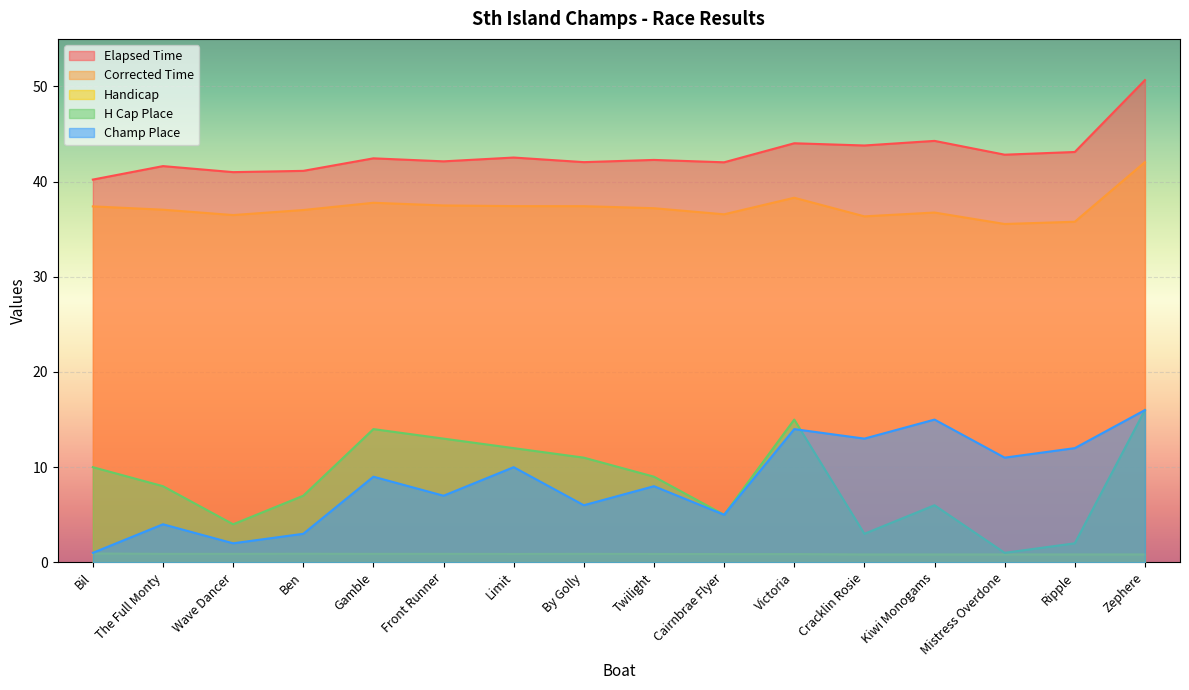

Is it true that Handicap equals 0.9 at Front Runner?

True